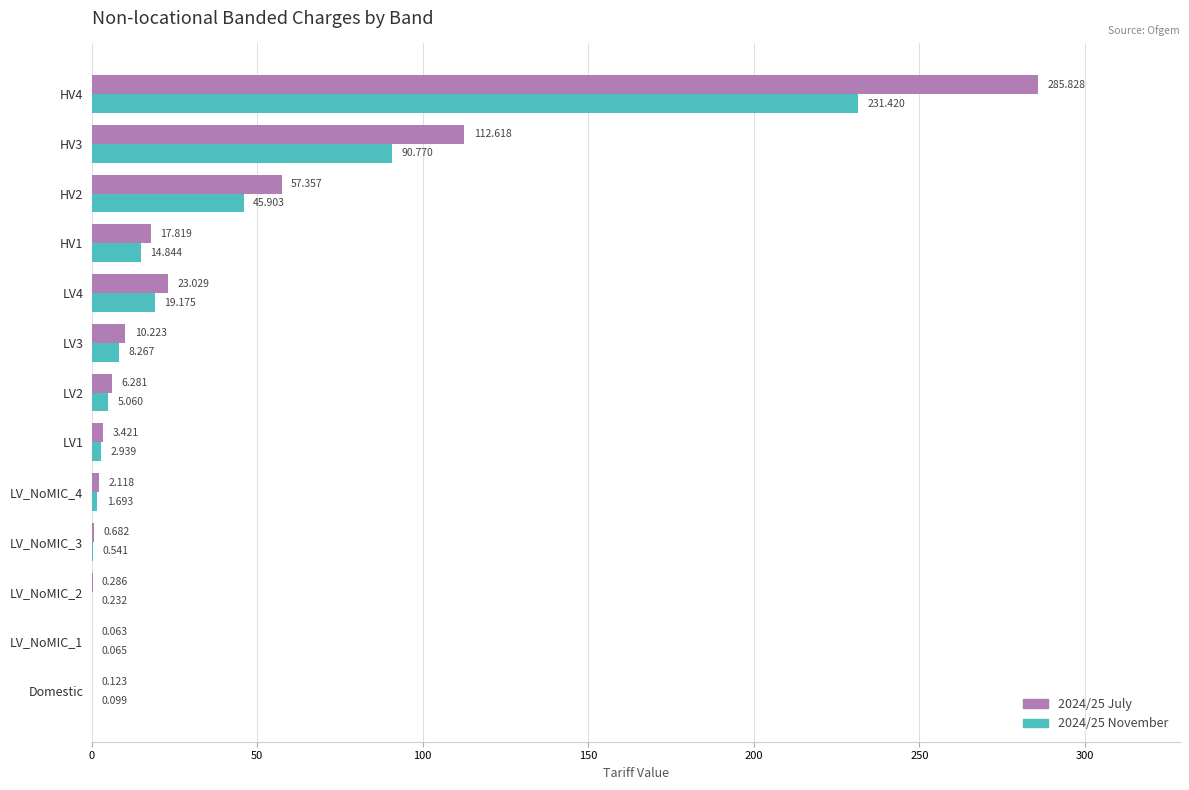

What is the average value of the 2024/25 July series?

40.0